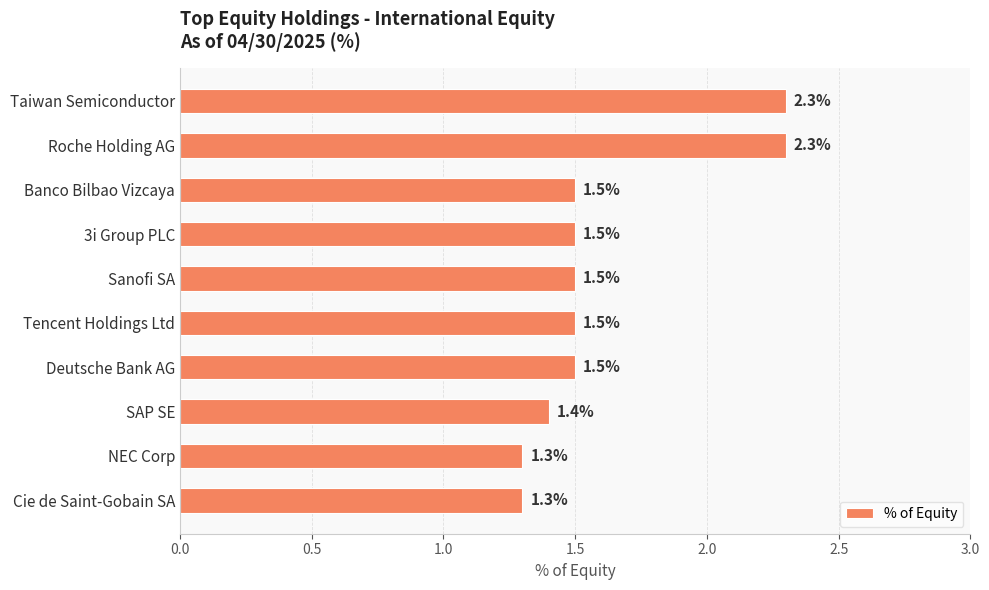

What is the maximum value shown in the chart?

2.3